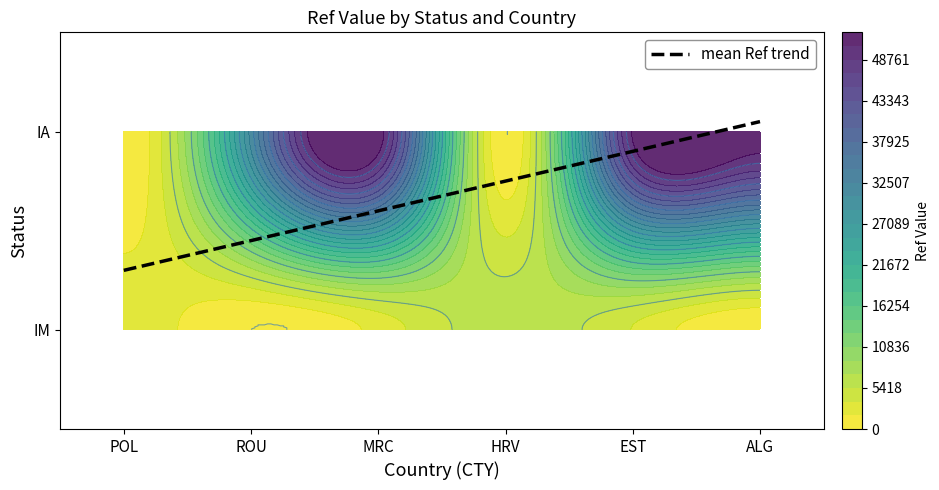

Is the value of IA at ROU greater than the value of IM at ROU?

Yes